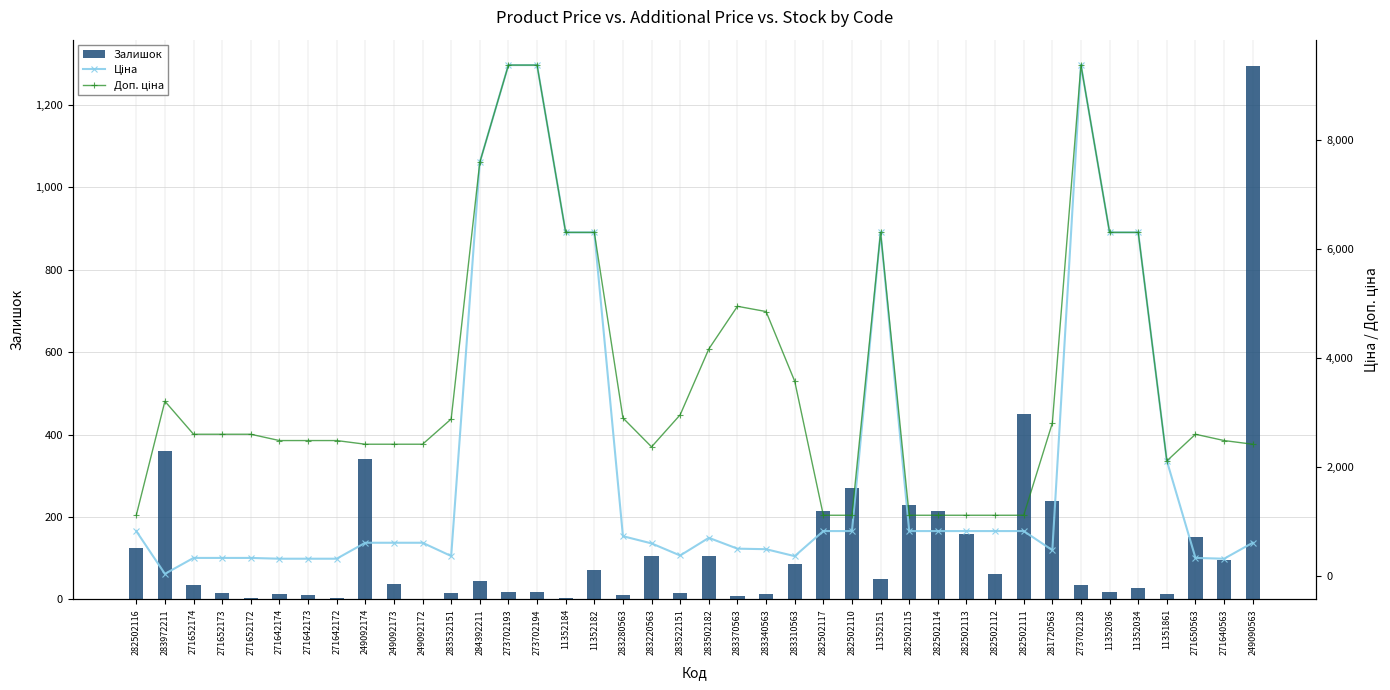

What is the spread (max minus min) of values at 271652174?

2563.3